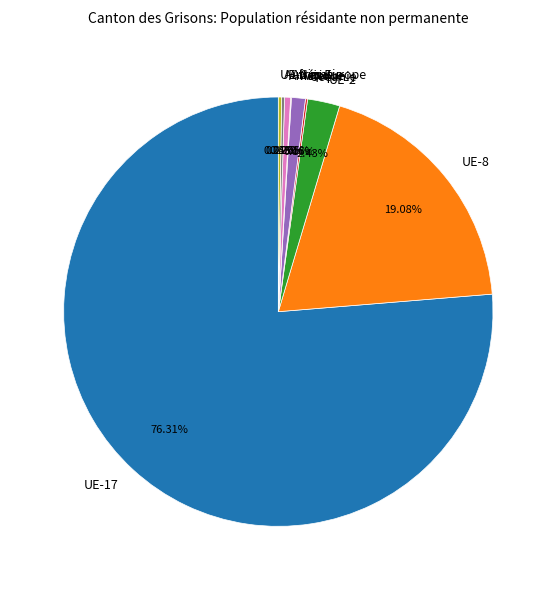

Which slice represents more than half of the pie?

UE-17